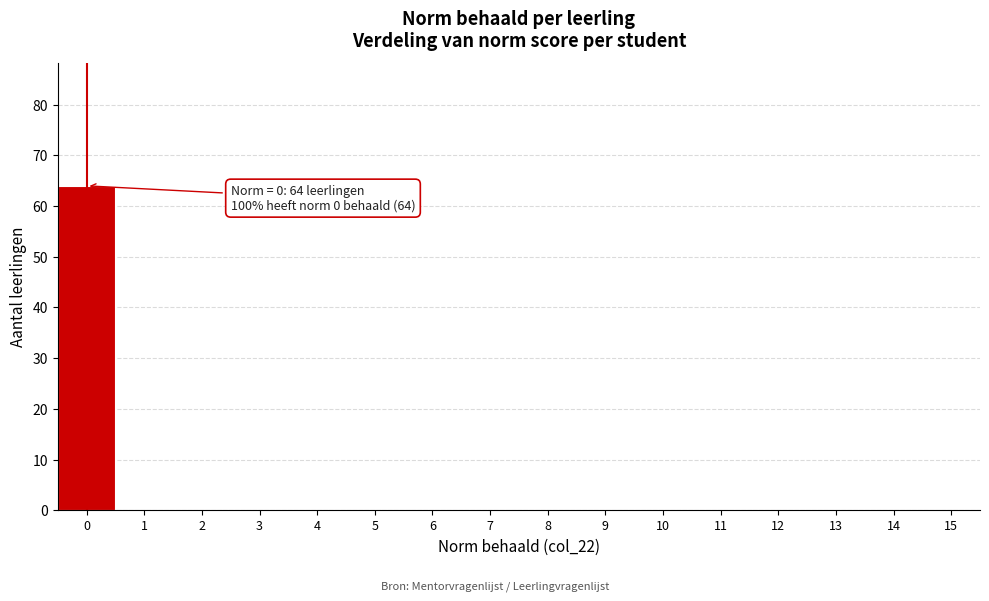

Reading right to left, what are all the values shown in this chart?

15=0	14=0	13=0	12=0	11=0	10=0	9=0	8=0	7=0	6=0	5=0	4=0	3=0	2=0	1=0	0=64